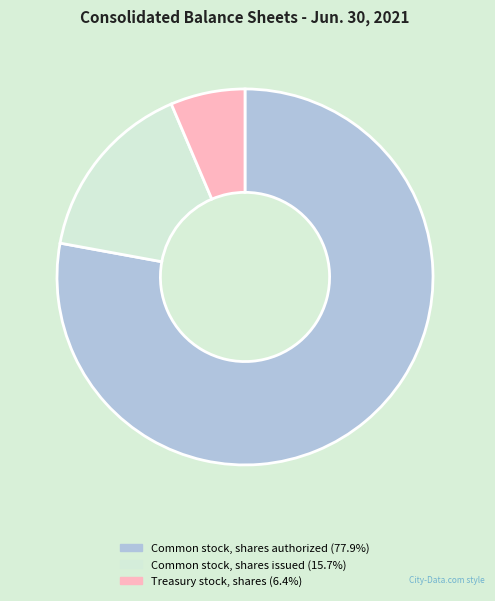

Approximately how many times larger is the value at Common stock, shares authorized (77.9%) compared to Common stock, shares issued (15.7%)?

5.0